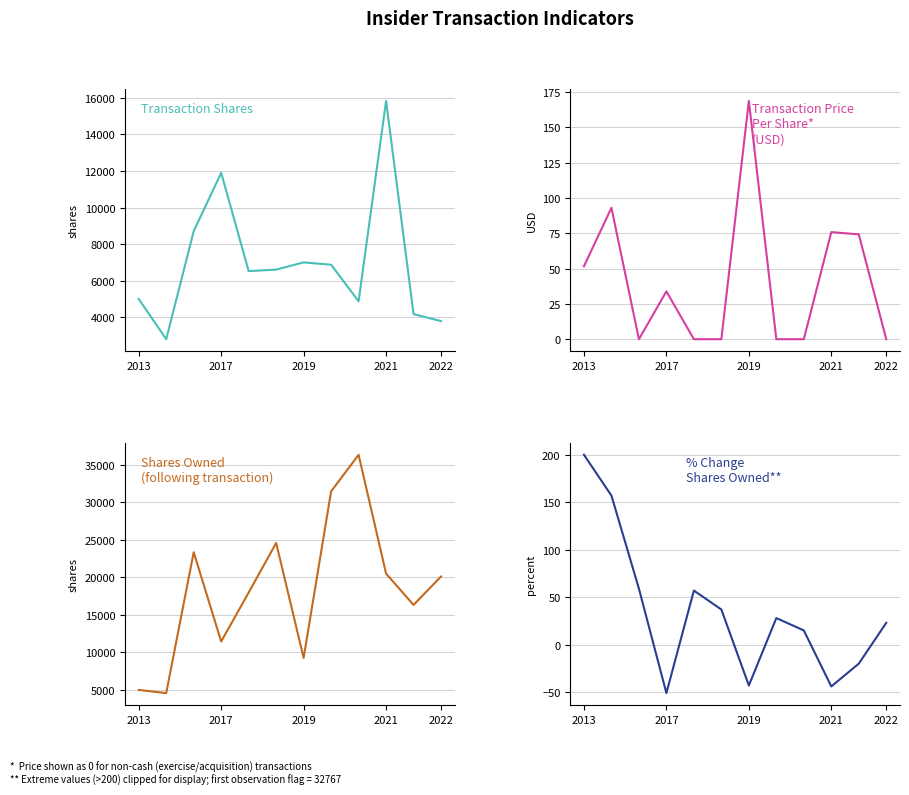

At which category is the sum across all series the highest?

8